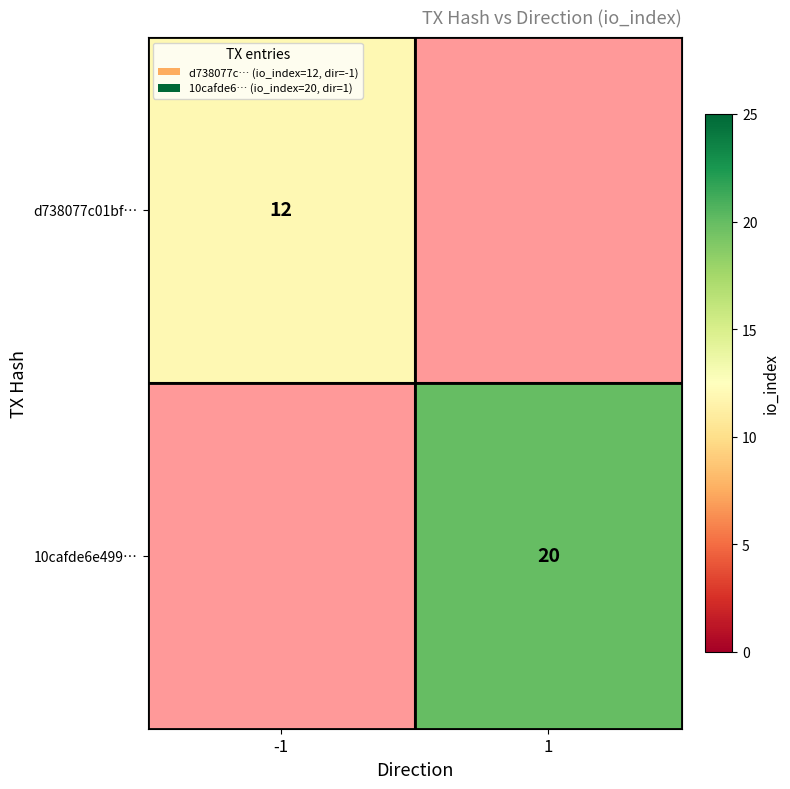

What is the maximum value shown in the chart?

20.0